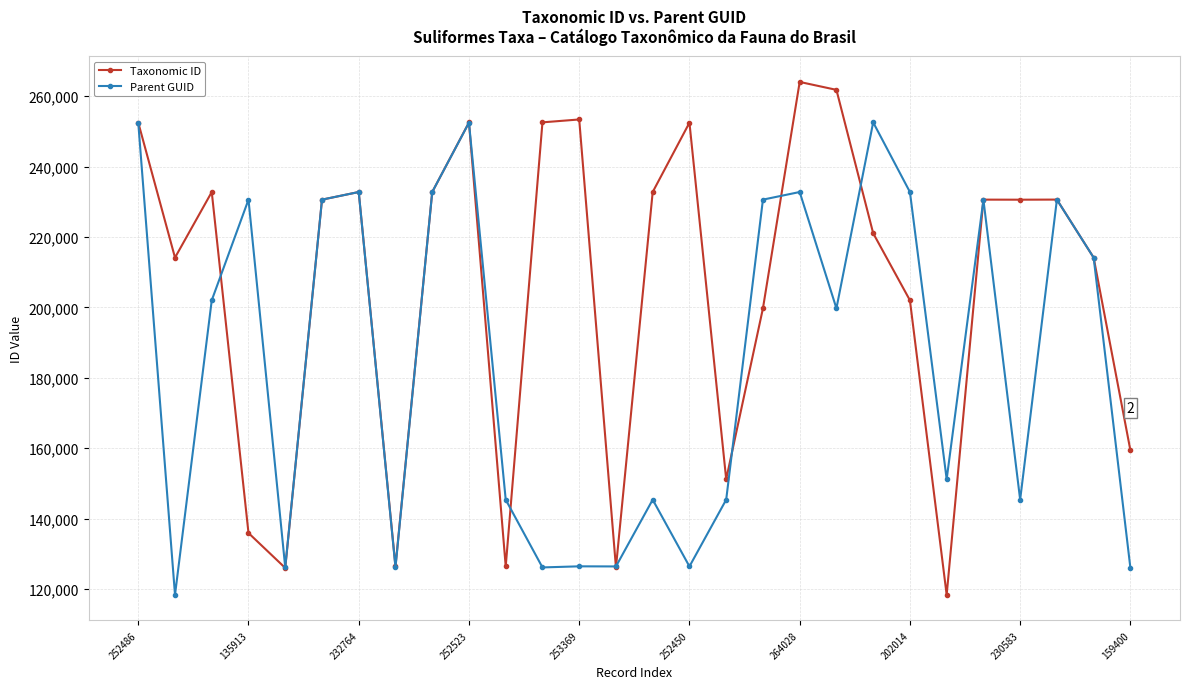

What is the maximum value shown in the chart?

264028